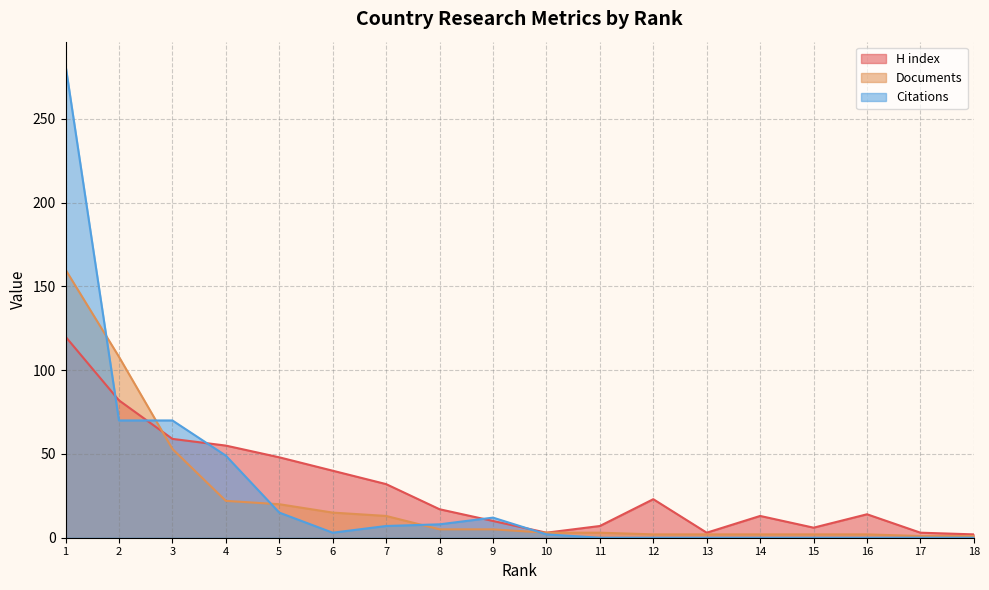

Where is Documents nearest to the value 80?

3